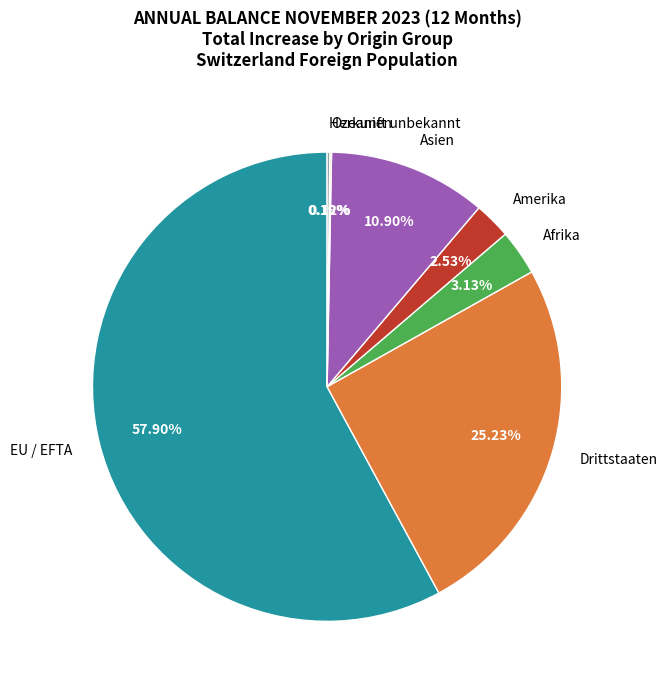

Does EU / EFTA represent more than half of the total?

Yes